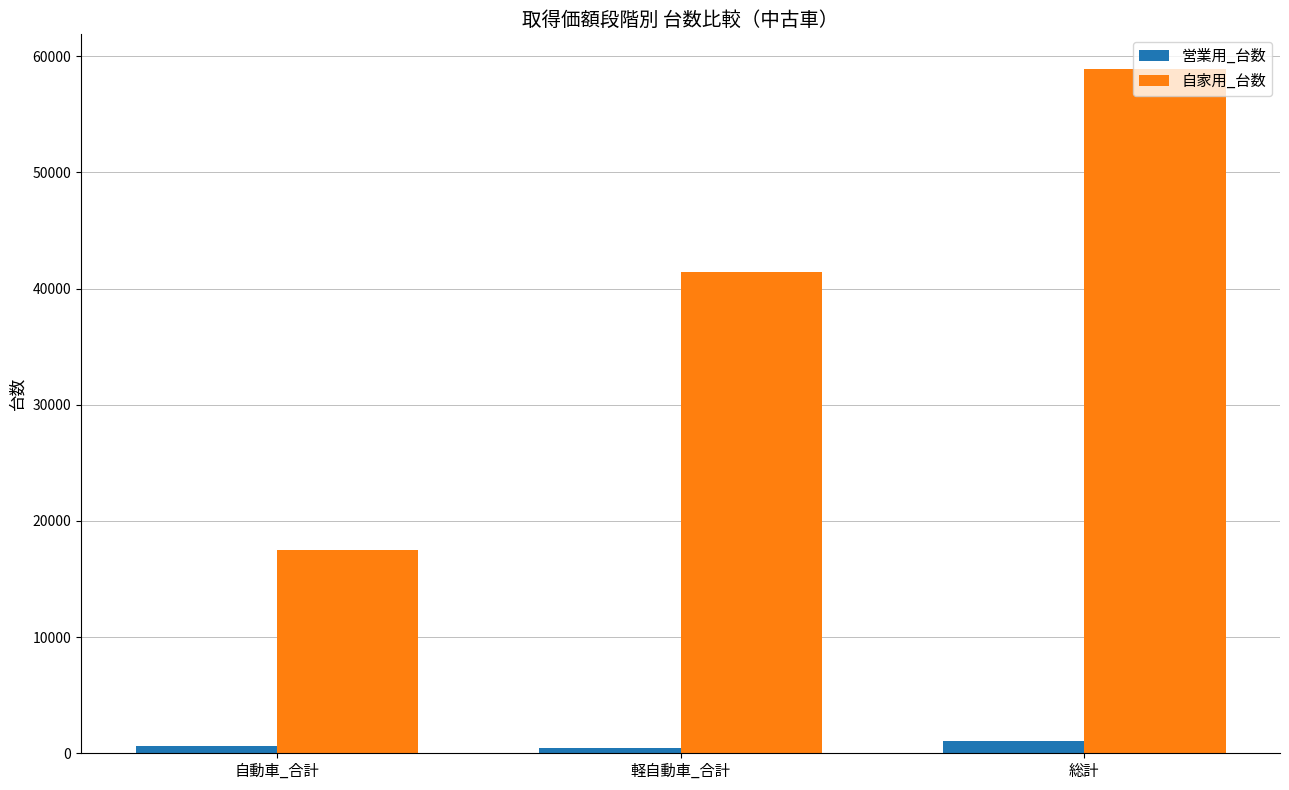

The value of 営業用_台数 at 軽自動車_合計 is 446. True or false?

True